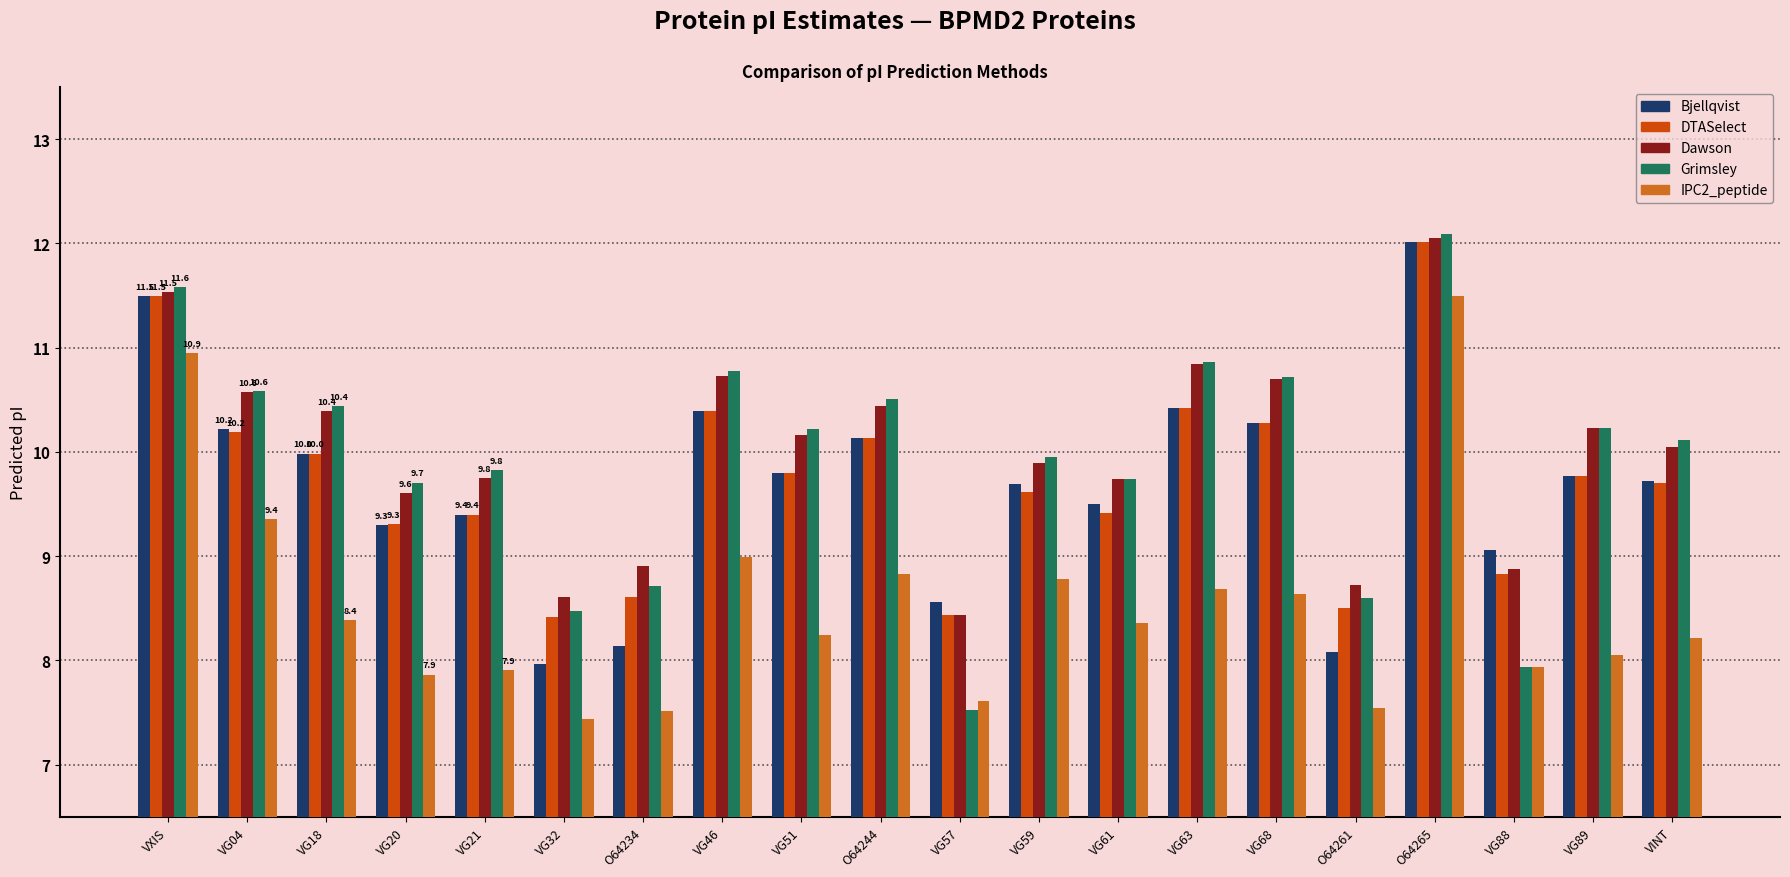

How many values in the Dawson series exceed 10?

11